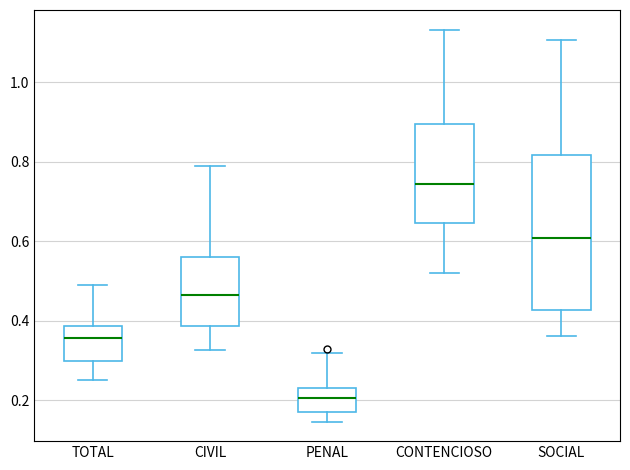

Reading left to right, read every box against the y-axis: the position of its median line, the range the box covers, and the ends of its whiskers. The values are not printed on the chart, so give them approximately, as read against the axis.

TOTAL: median 0.36, box 0.30 to 0.38, whiskers 0.26 to 0.48
CIVIL: median 0.46, box 0.38 to 0.56, whiskers 0.32 to 0.78
PENAL: median 0.20, box 0.18 to 0.24, whiskers 0.14 to 0.32
CONTENCIOSO: median 0.74, box 0.64 to 0.90, whiskers 0.52 to 1.14
SOCIAL: median 0.60, box 0.42 to 0.82, whiskers 0.36 to 1.10